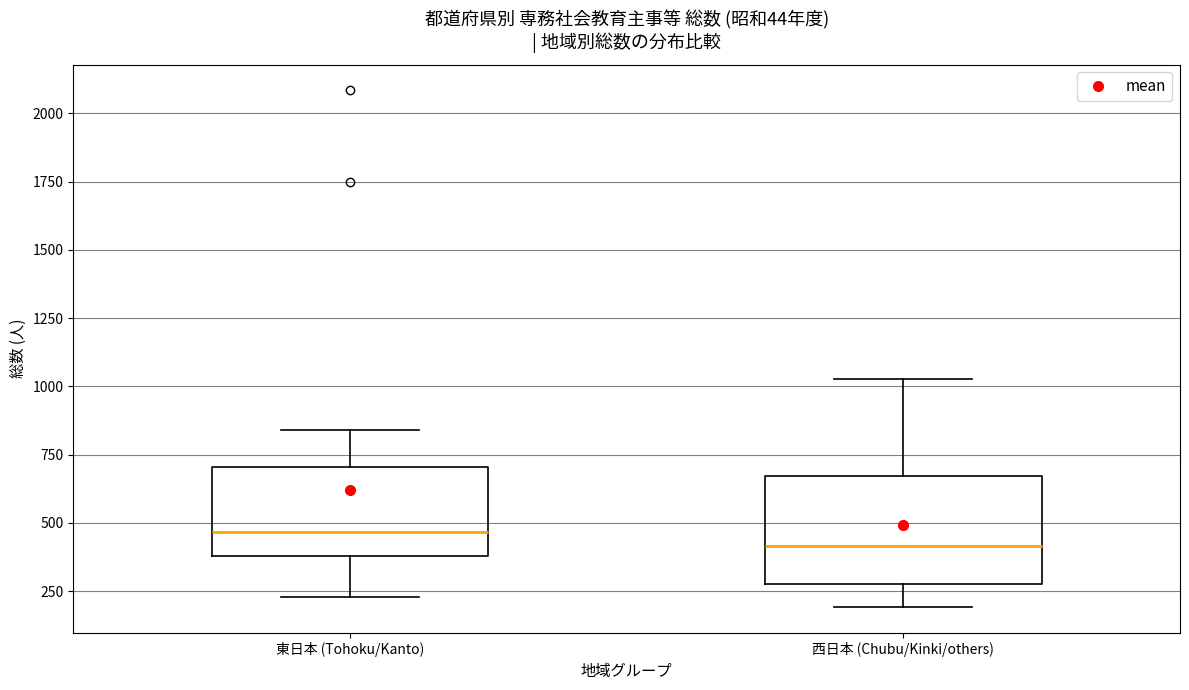

Where does the median line of the box for 東日本 (Tohoku/Kanto) sit on the y-axis? The values are not printed on the chart, so give them approximately, as read against the axis.

450